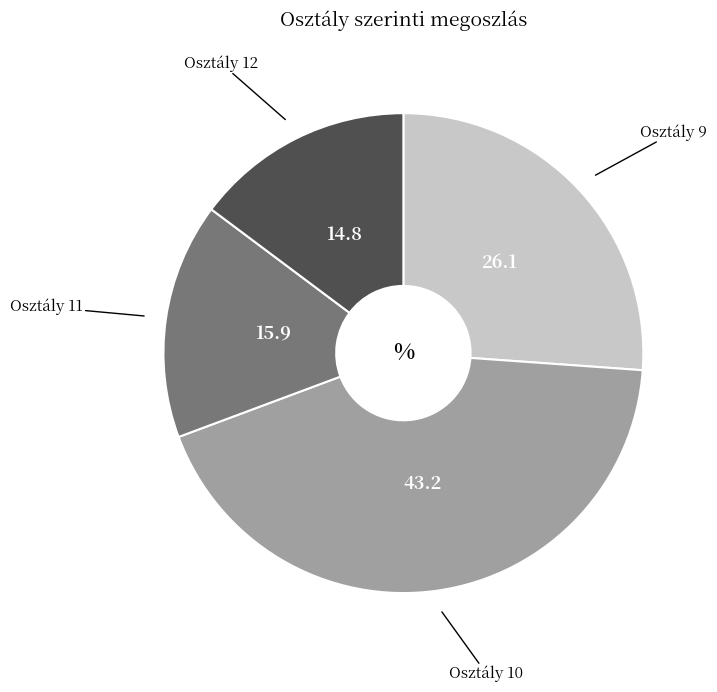

True or false: Osztály 9 accounts for 26% of the total.

True